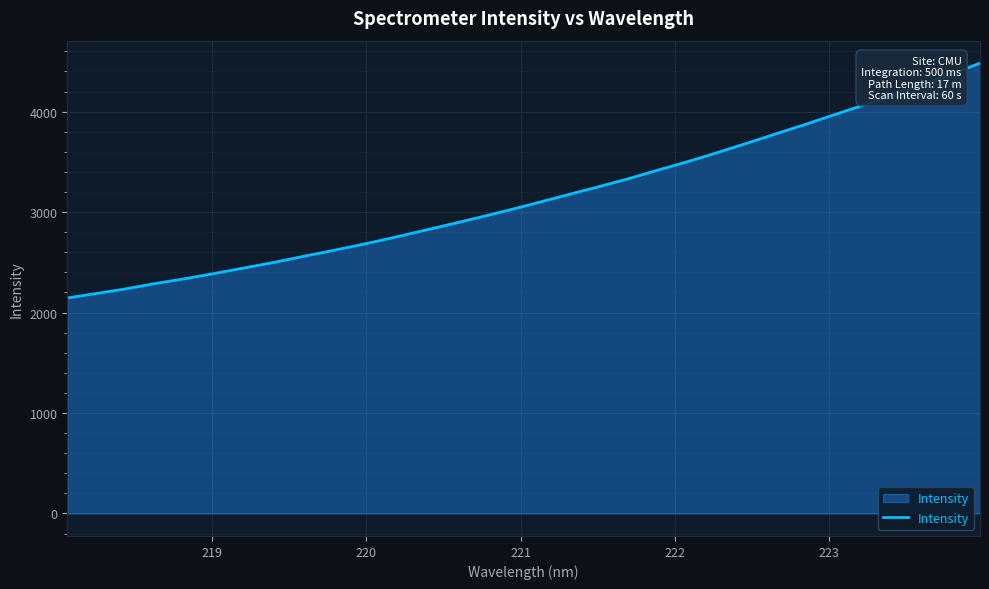

What is the greatest value displayed?

4482.6